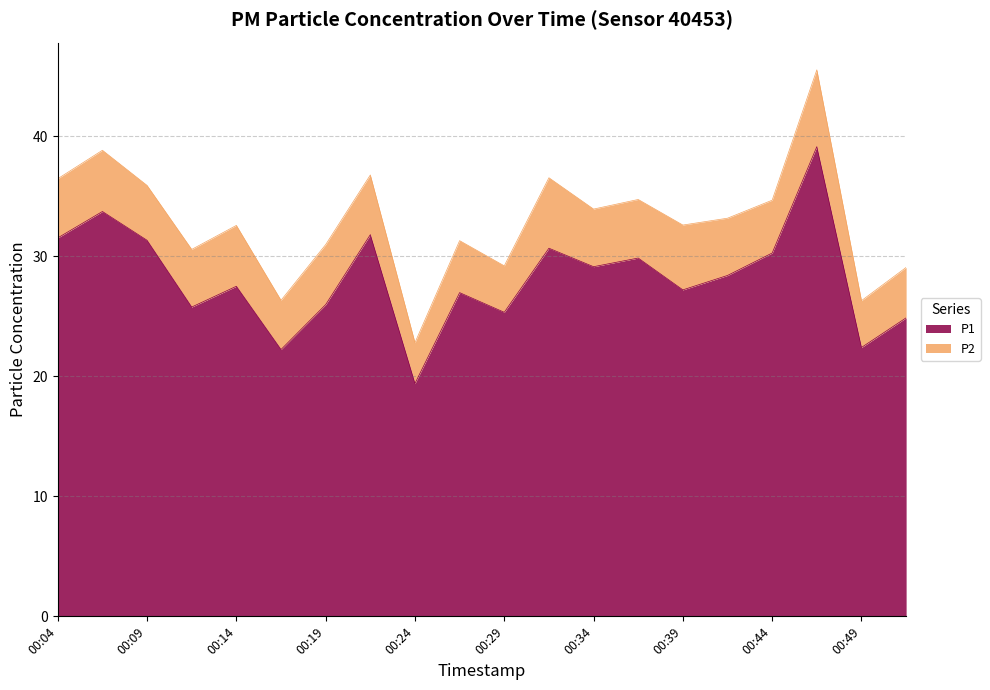

What is the change in value from 00:17 to 00:36?

+7.6